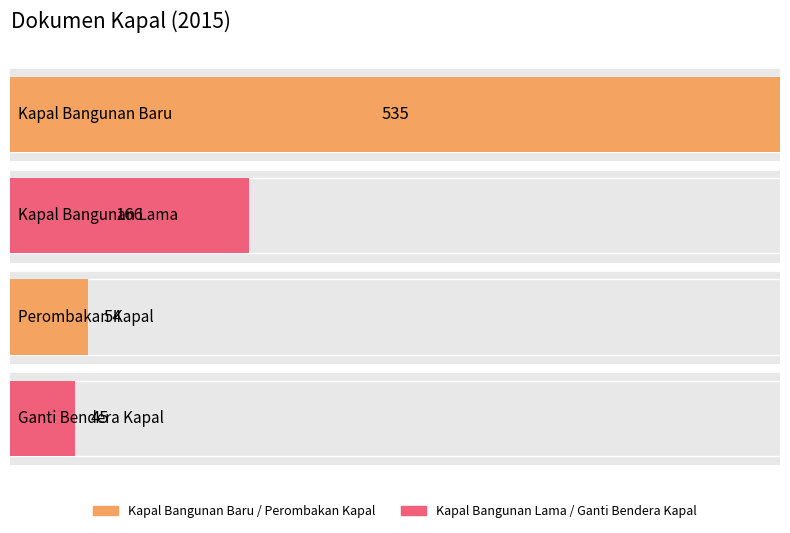

True or false: the data shows 77 at Ganti Bendera Kapal.

False